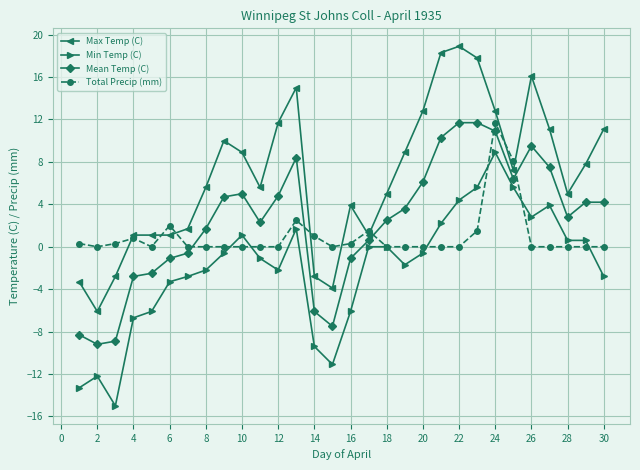

True or false: Min Temp (C) has more than 0 interior local peaks.

True